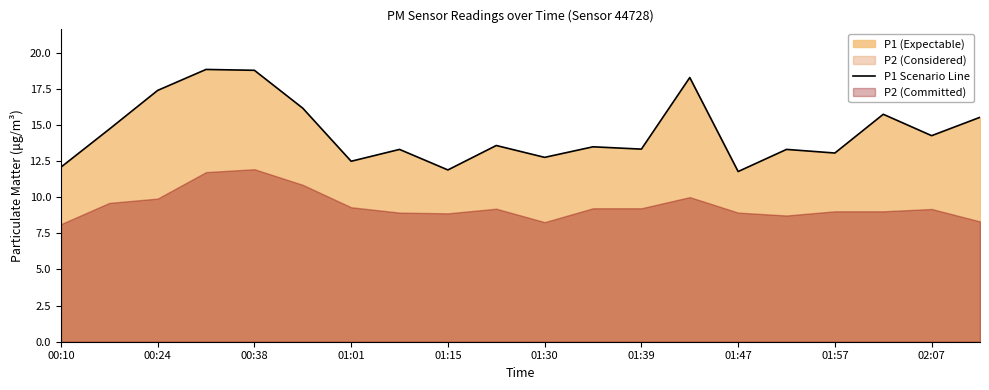

The value of P1 Scenario Line at 01:39 is 13.3. True or false?

True